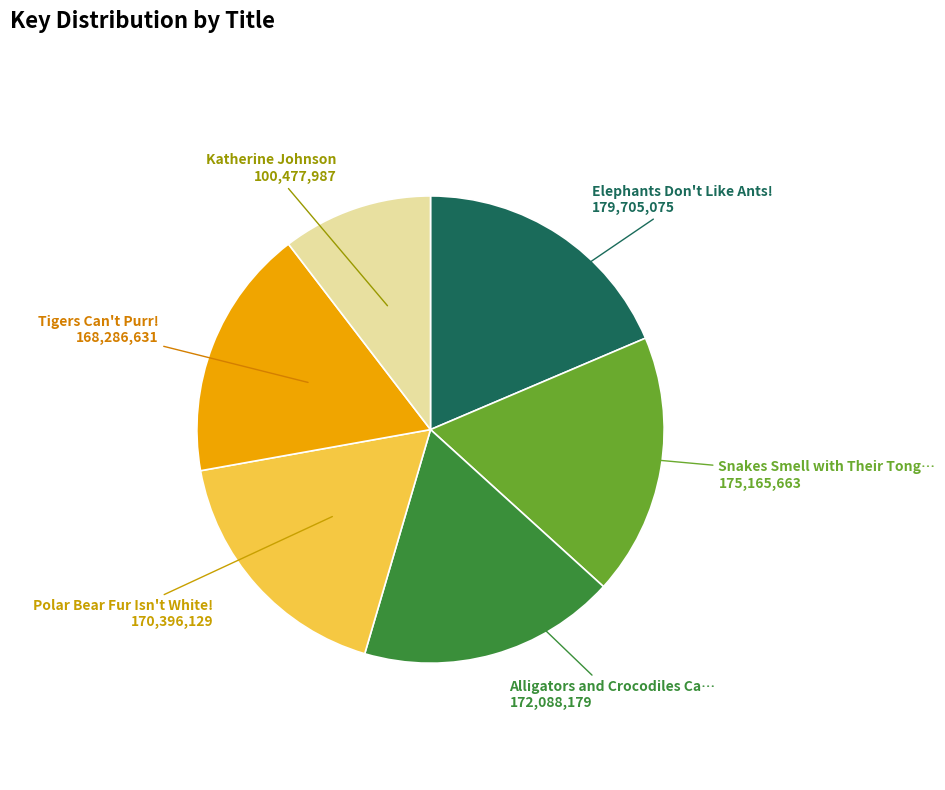

Does any single category account for the majority?

No